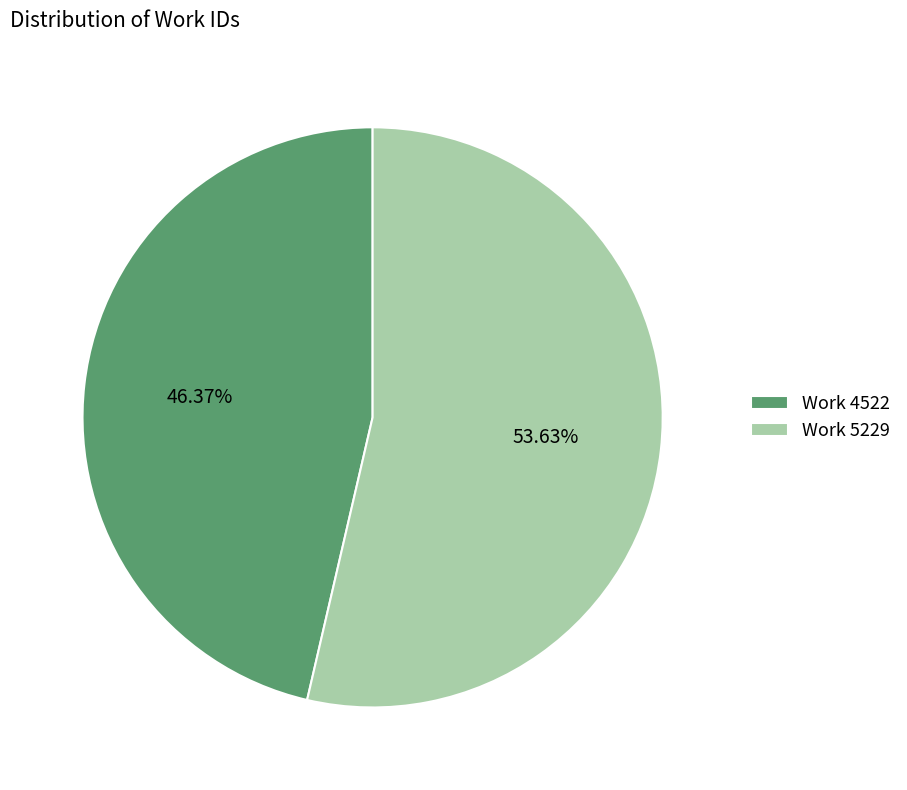

To the nearest percent, what percentage of the pie is Work 5229?

54%